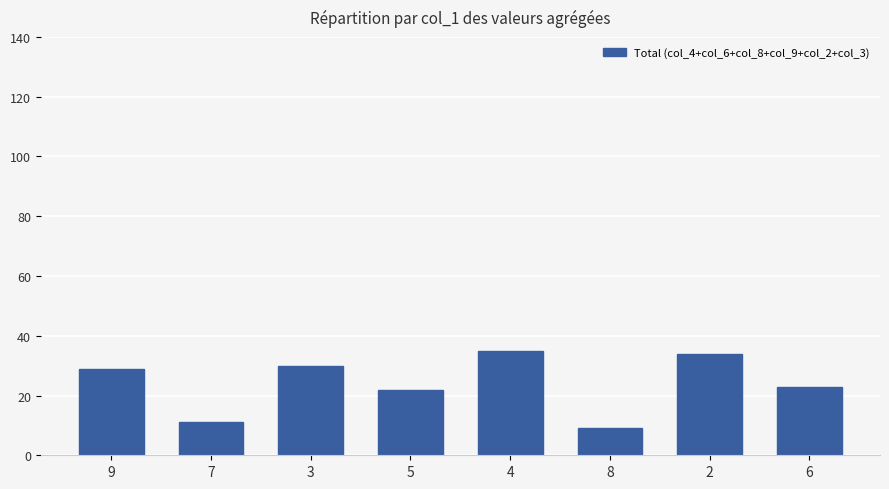

The value at 4 is 35. True or false?

True